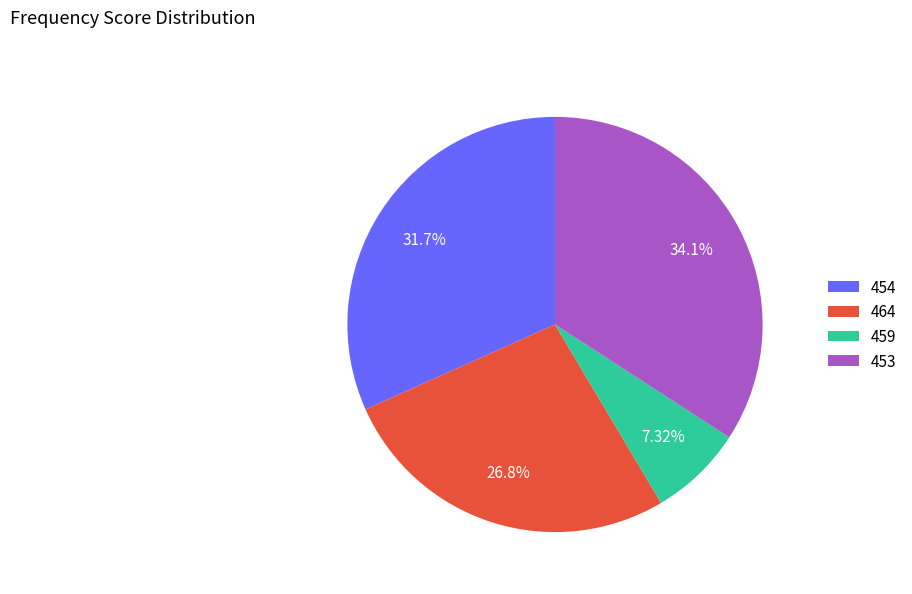

Count the number of slices in the pie.

4